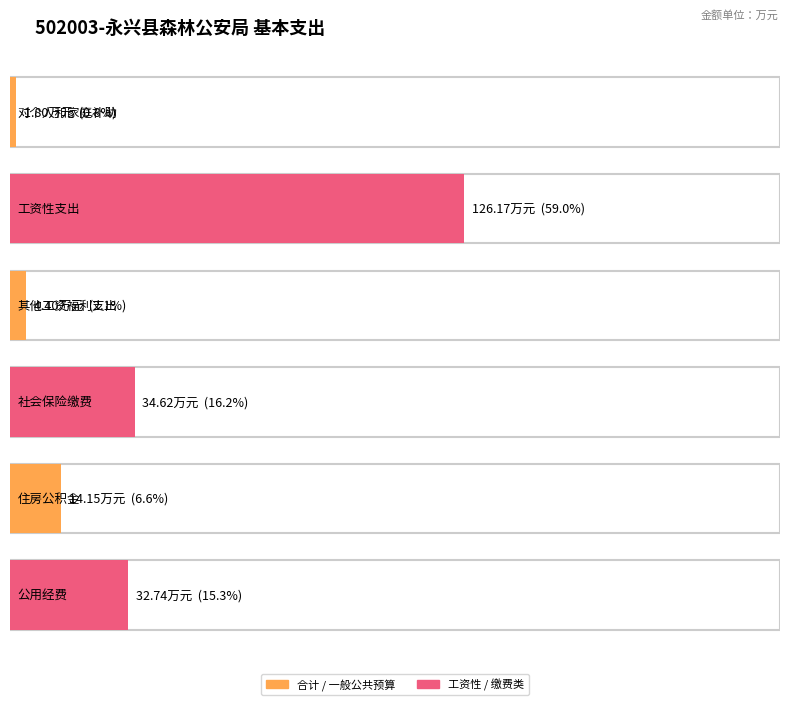

Reading left to right, extract all data points from this chart.

合计: 对个人和家庭补助=1.8	工资性支出=126.2	其他工资福利支出=4.4	社会保险缴费=34.6	住房公积金=14.2	公用经费=32.7
一般公共预算小计: 对个人和家庭补助=1.8	工资性支出=126.2	其他工资福利支出=4.4	社会保险缴费=34.6	住房公积金=14.2	公用经费=32.7